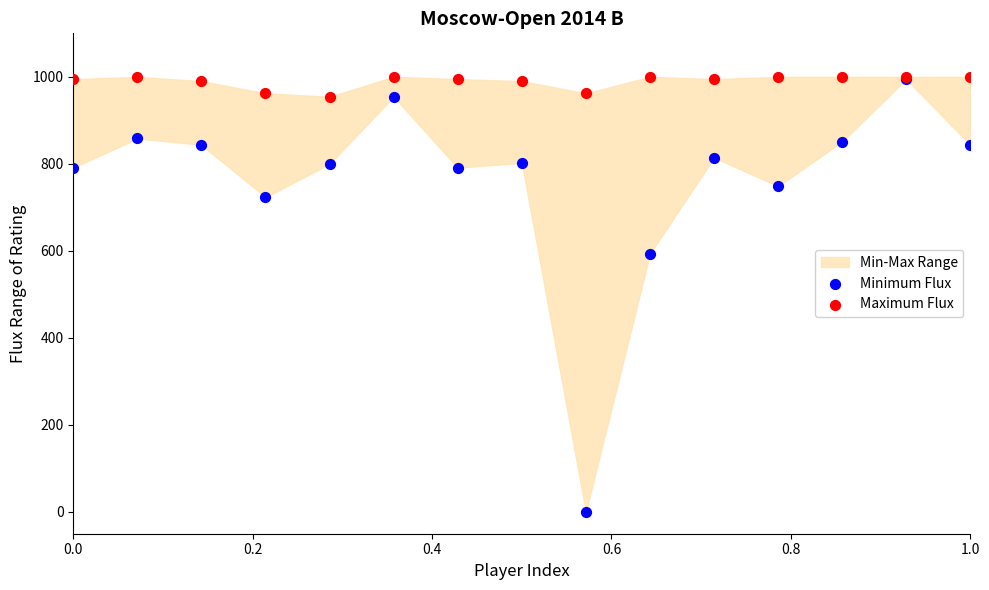

Which series has the largest Y range (max minus min)?

Minimum Flux